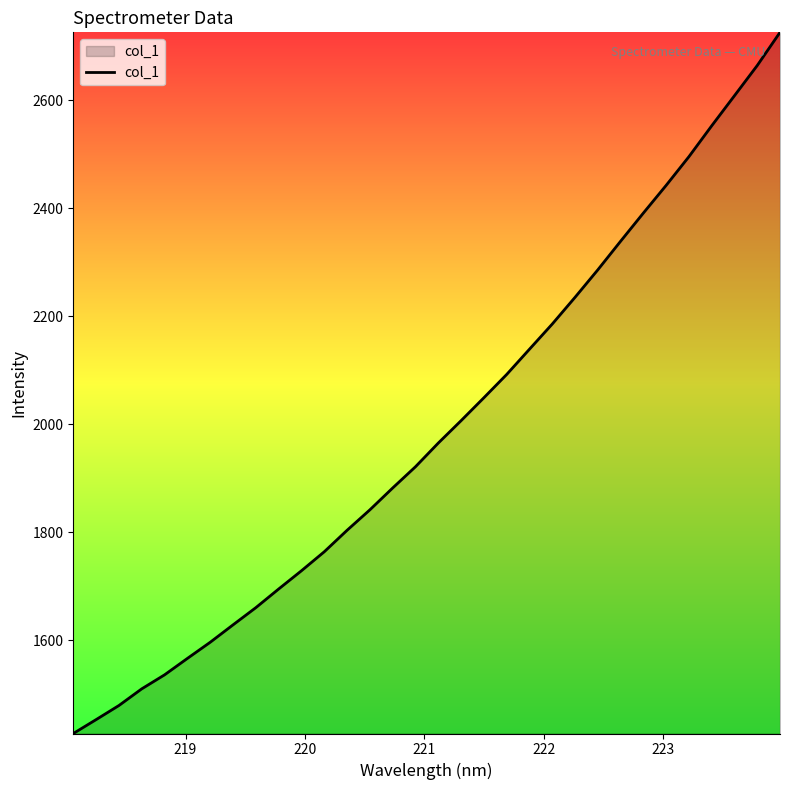

What is the greatest value displayed?

2726.0